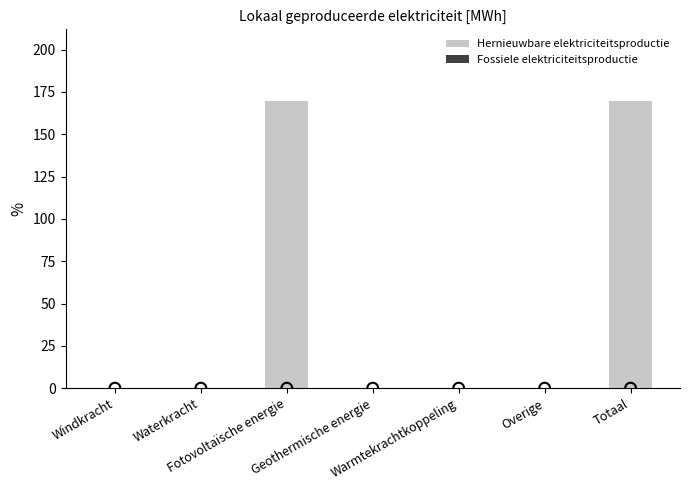

Which series has the largest total across all categories?

Hernieuwbare elektriciteitsproductie